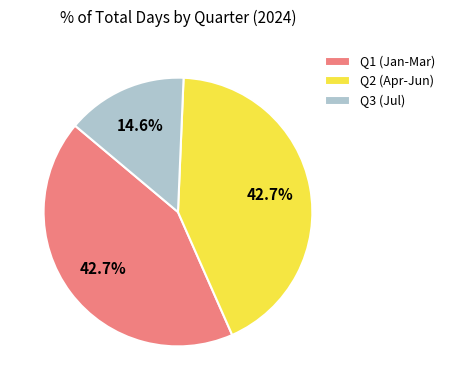

Is there any slice that represents more than half of the pie?

No